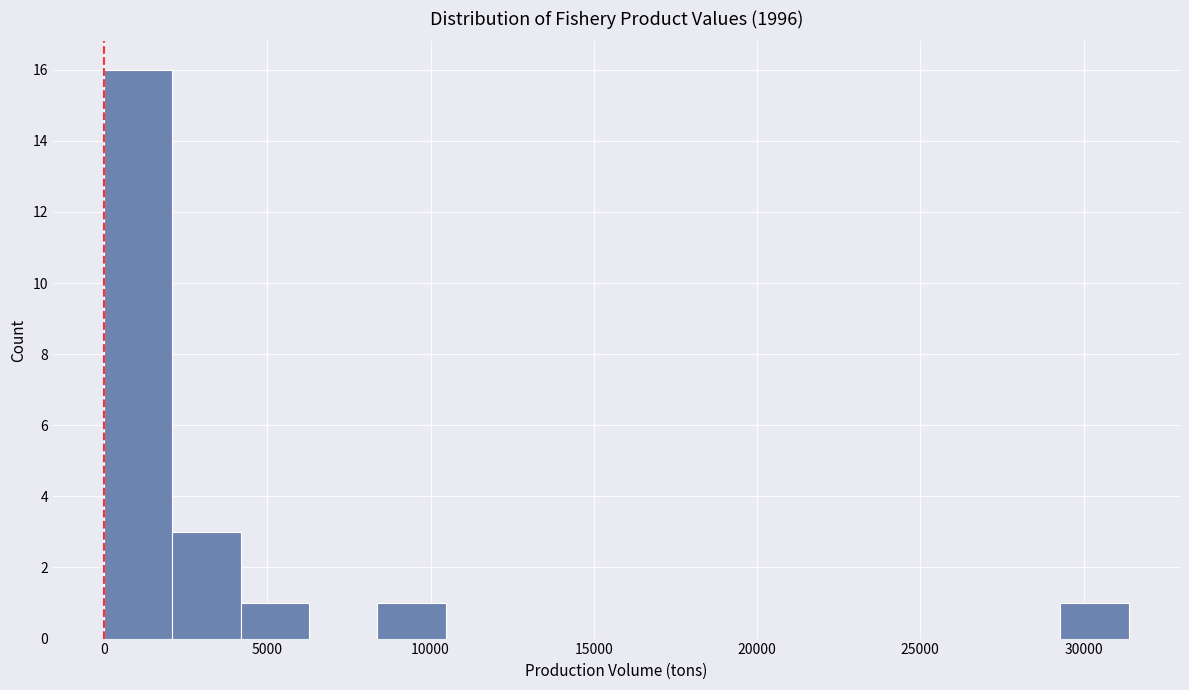

Reading left to right, list every bar in this chart as the range it spans on the x-axis followed by its height. Neither the bar edges nor the heights are printed on the chart, so give them approximately, as read against the axes.

0 to 2000: 16
2000 to 4000: 3
4000 to 6500: 1
6500 to 8500: 0
8500 to 10500: 1
10500 to 12500: 0
12500 to 14500: 0
14500 to 16500: 0
16500 to 19000: 0
19000 to 21000: 0
21000 to 23000: 0
23000 to 25000: 0
25000 to 27000: 0
27000 to 29500: 0
29500 to 31500: 1